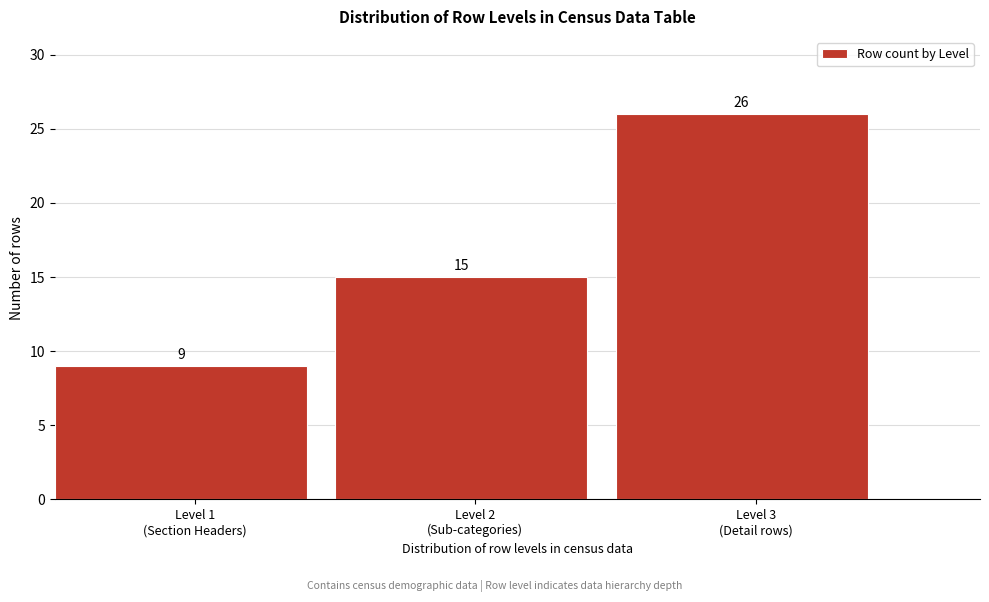

Reading left to right, transcribe all the data shown in this chart.

9	15	26